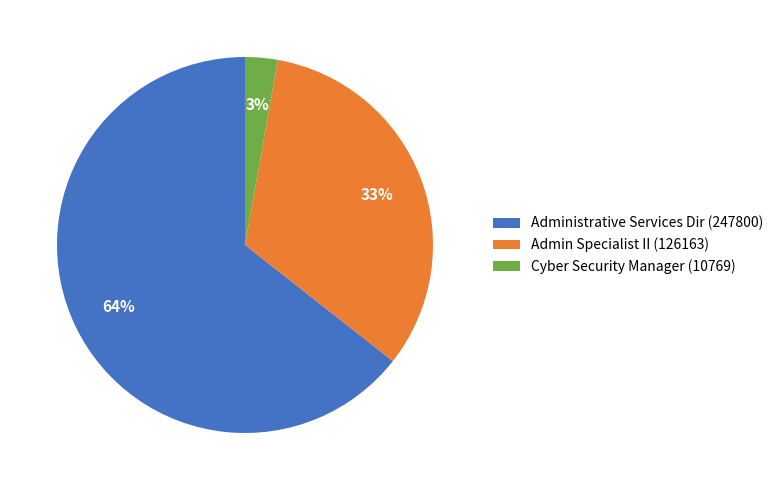

Count the number of slices in the pie.

3